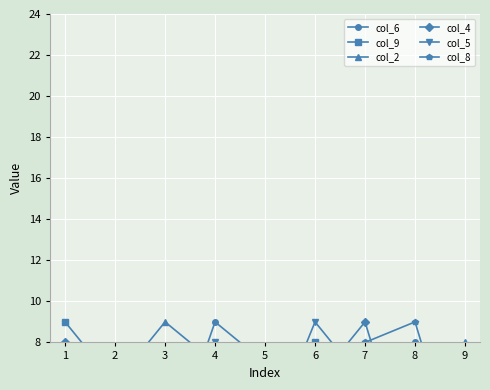

What is the sum of the col_8 values at 2 and 3?

13